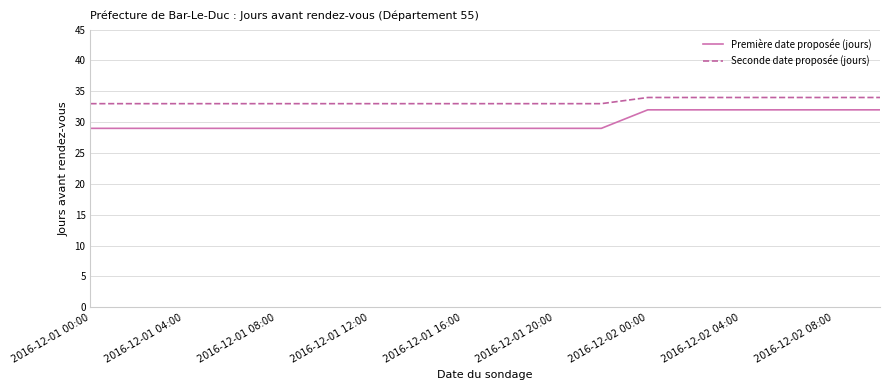

True or false: Seconde date proposée (jours) and Première date proposée (jours) intersect in this chart.

False